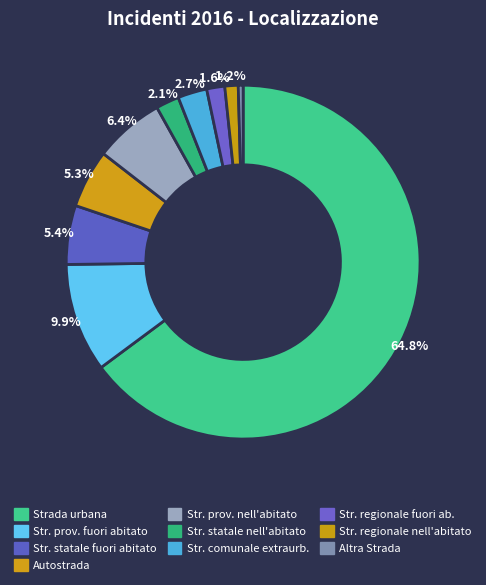

How many slices are in this pie chart?

10